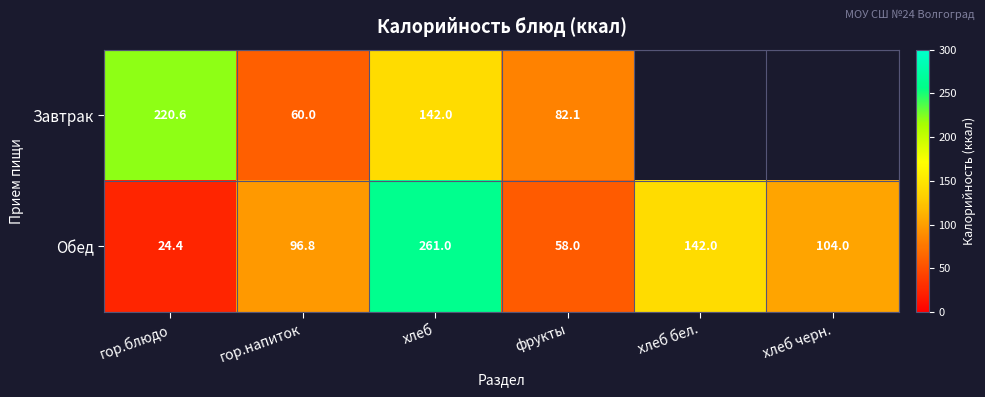

How many values in the Обед series are below 104?

3